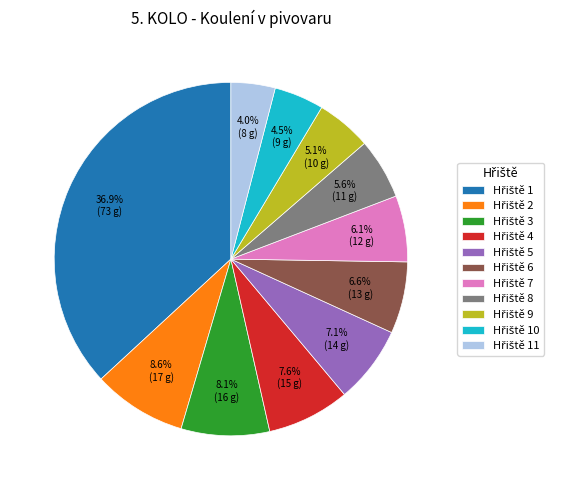

Is there a majority slice in this chart?

No